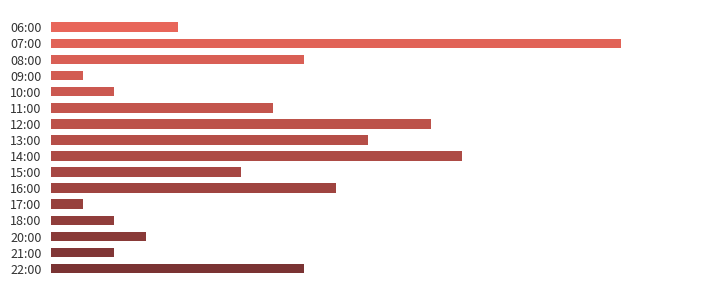

Are the bars horizontal?

Yes